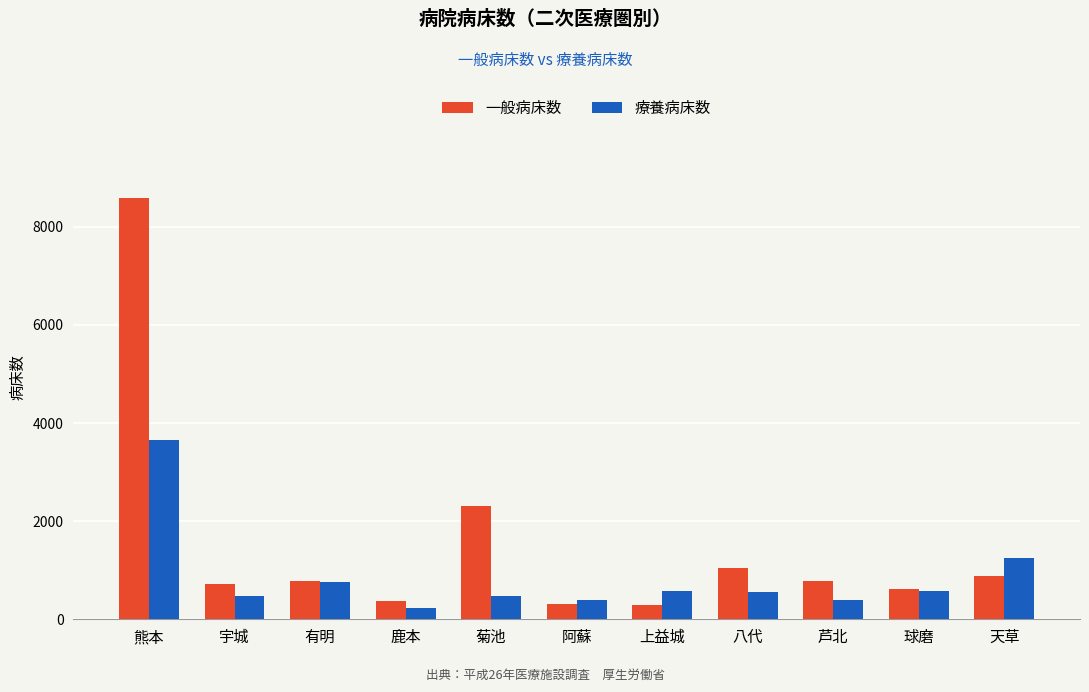

List the series in order of their overall mean, highest first.

一般病床数, 療養病床数